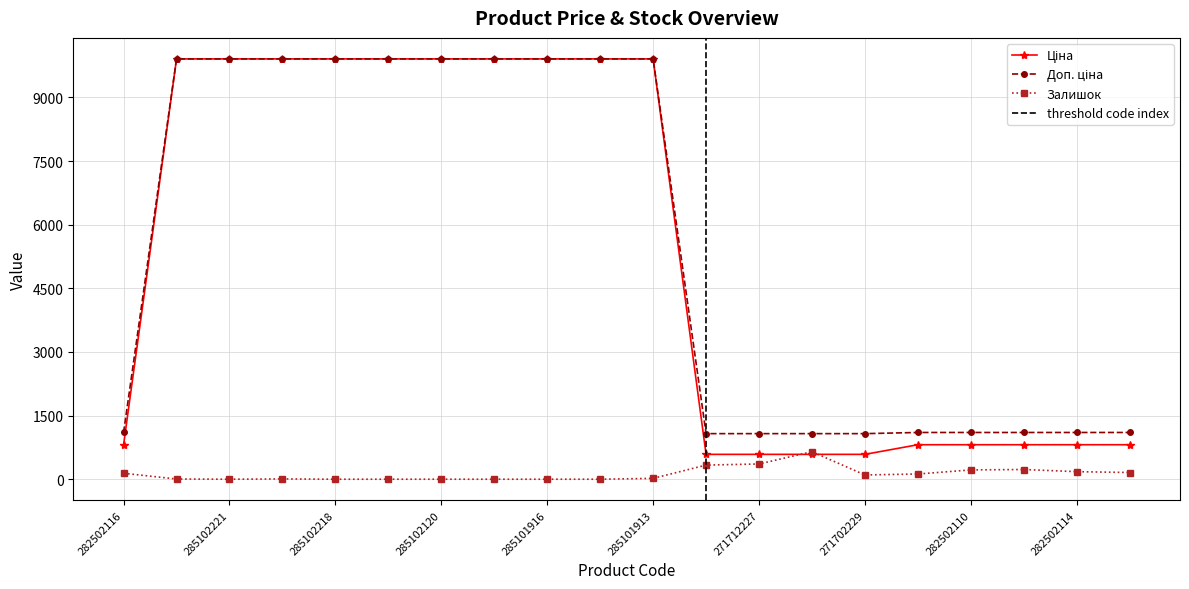

What position from the right is 282502115?

3